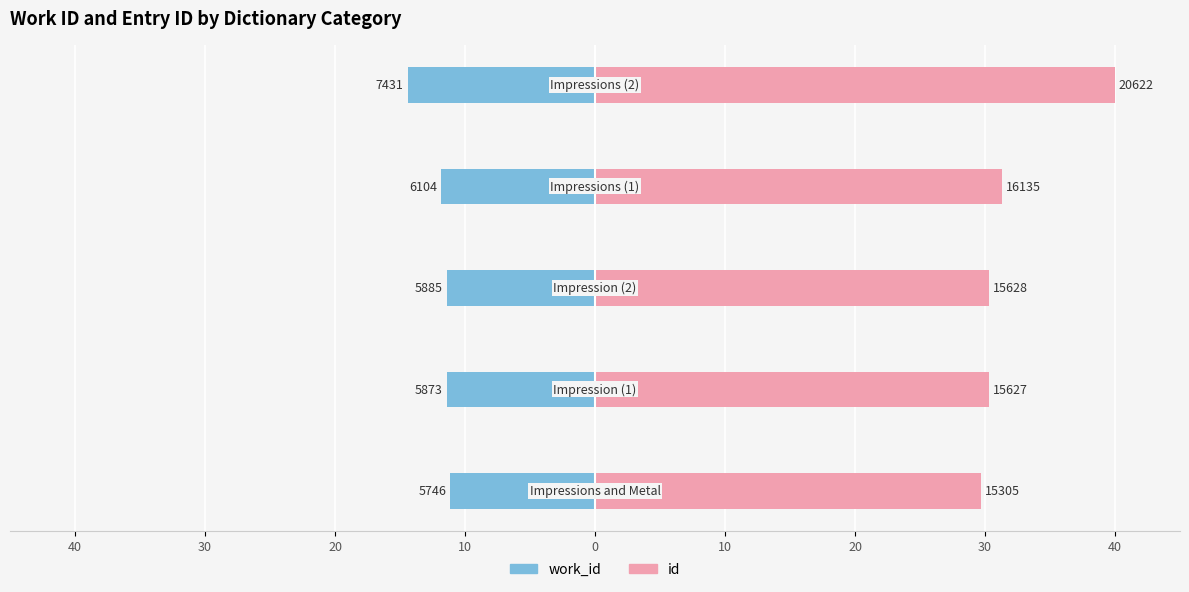

Is it true that work_id equals -11.4 at 20?

True